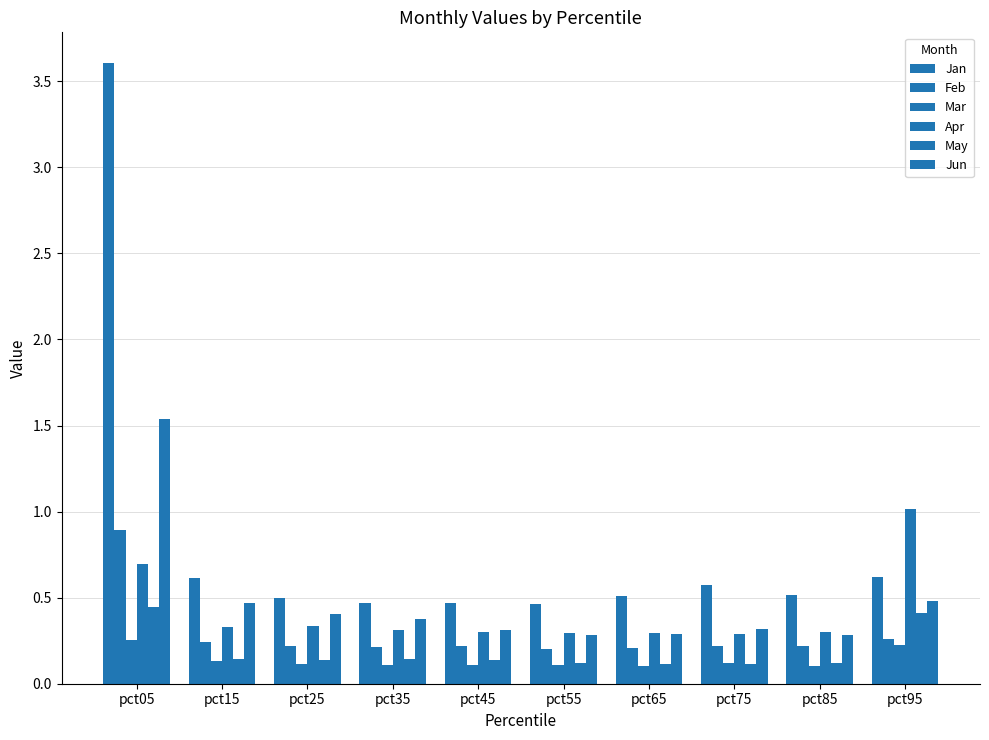

What is the sum of all Jan values?

8.3